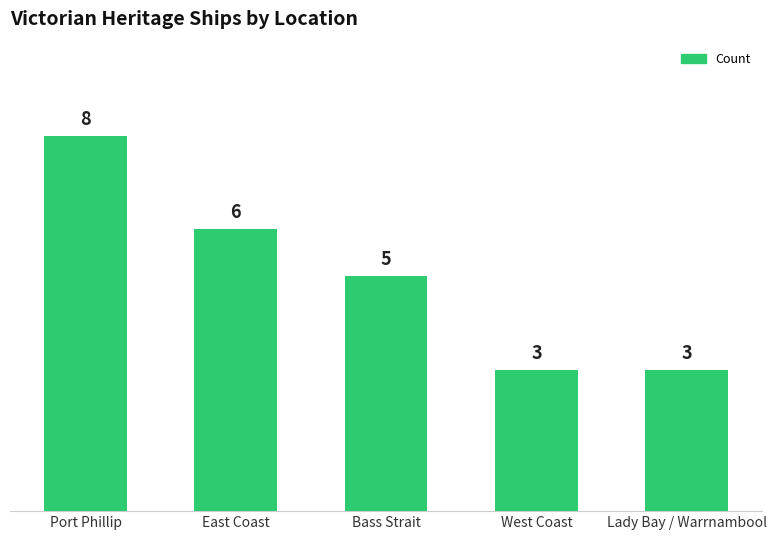

How many bars are there in total?

5